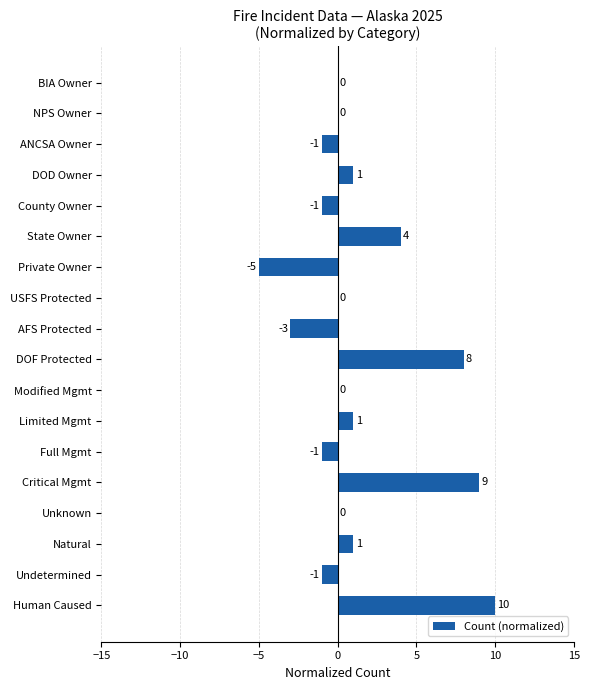

What is the sum of all values?

22